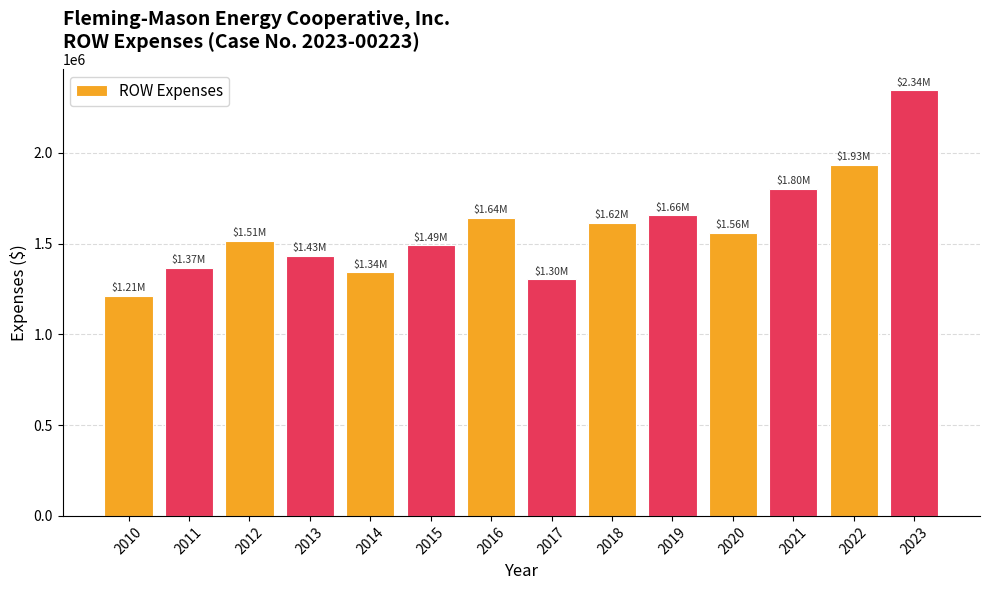

At which label does the data first exceed 1557959?

2016